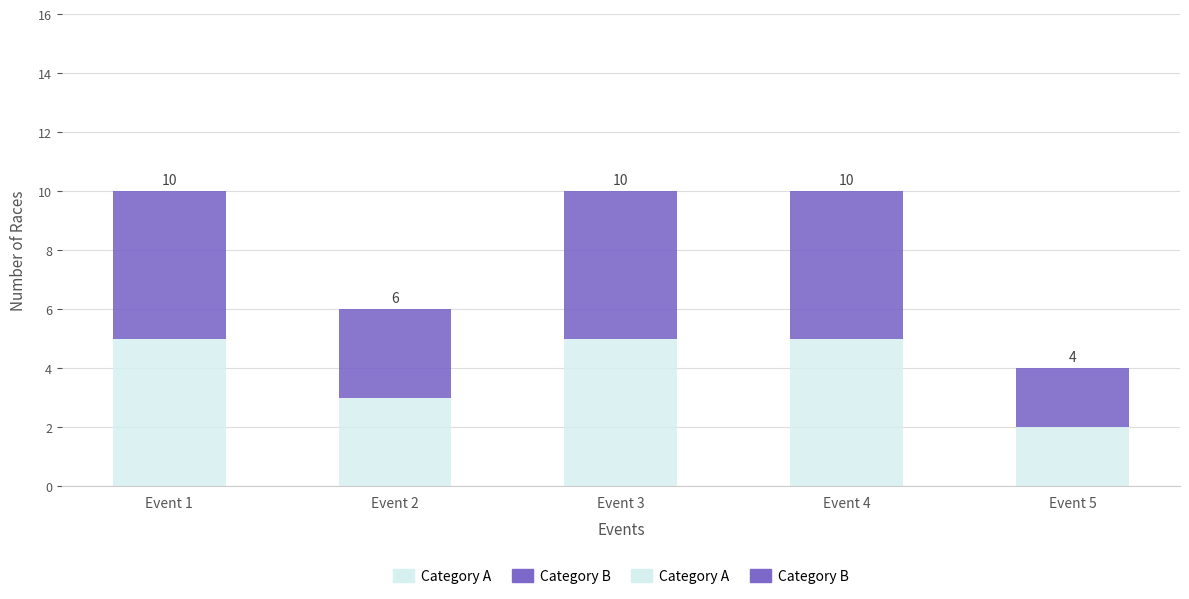

What is the value of the Category A bar at the 5th from the left?

2